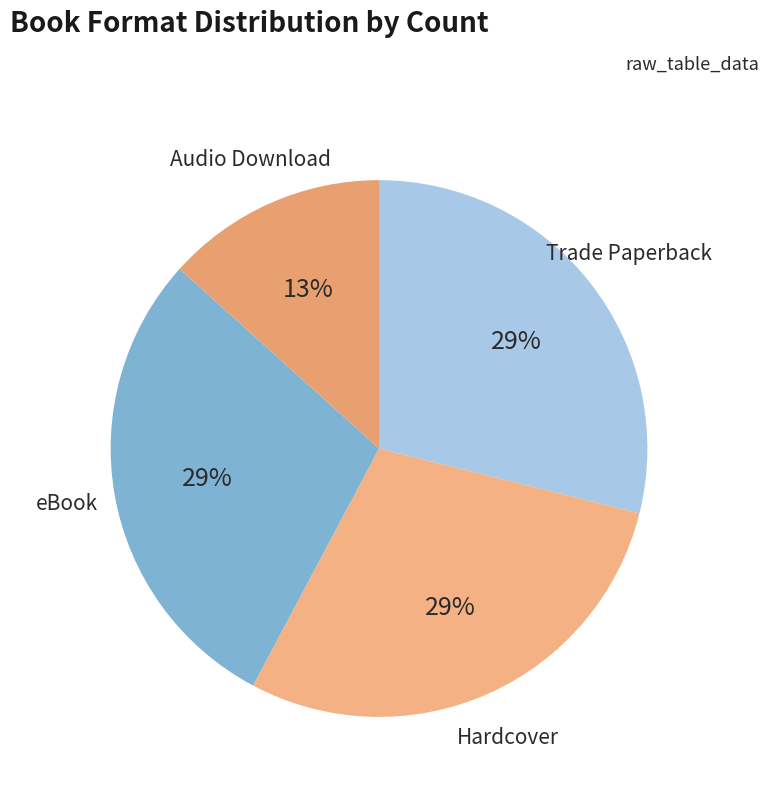

Combined, do Hardcover and Audio Download account for over 50%?

No